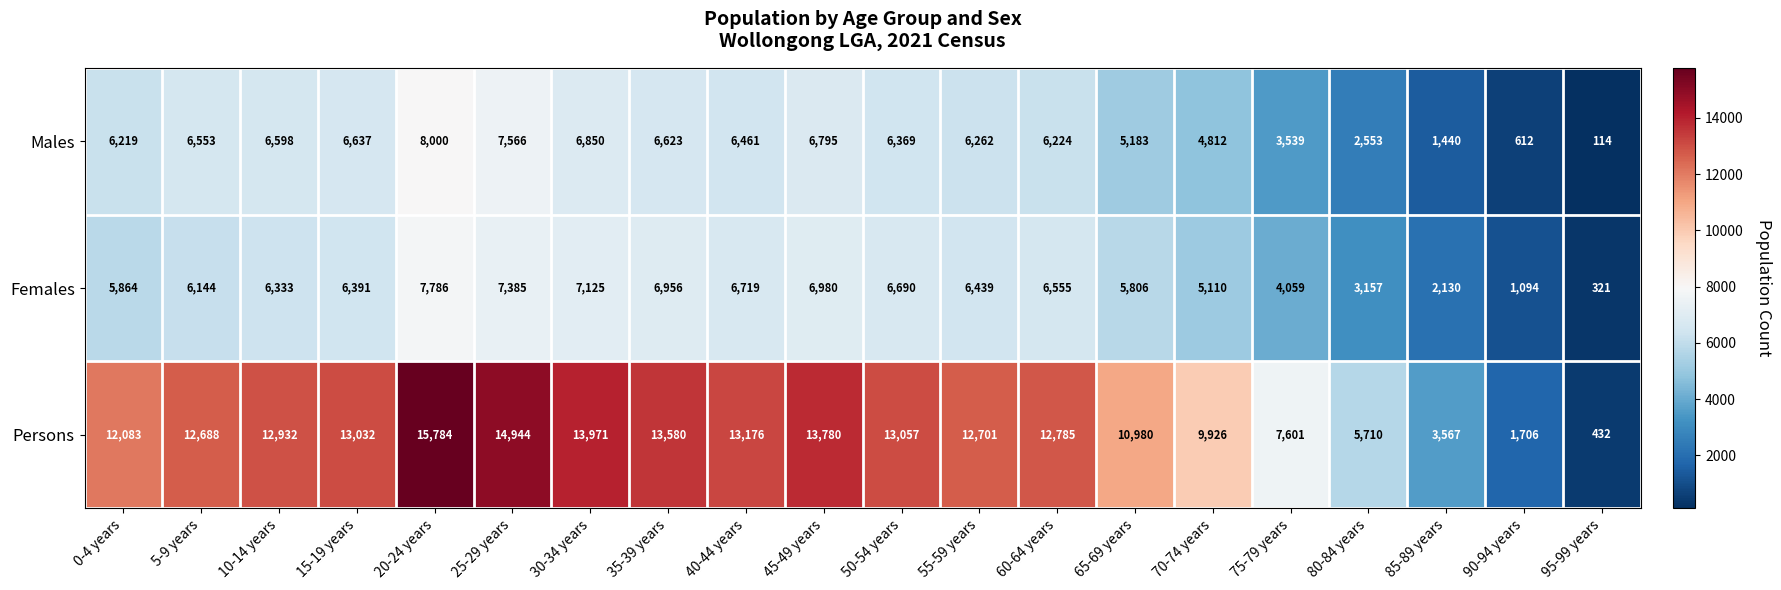

The value of Persons at 45-49 years is 13780. True or false?

True